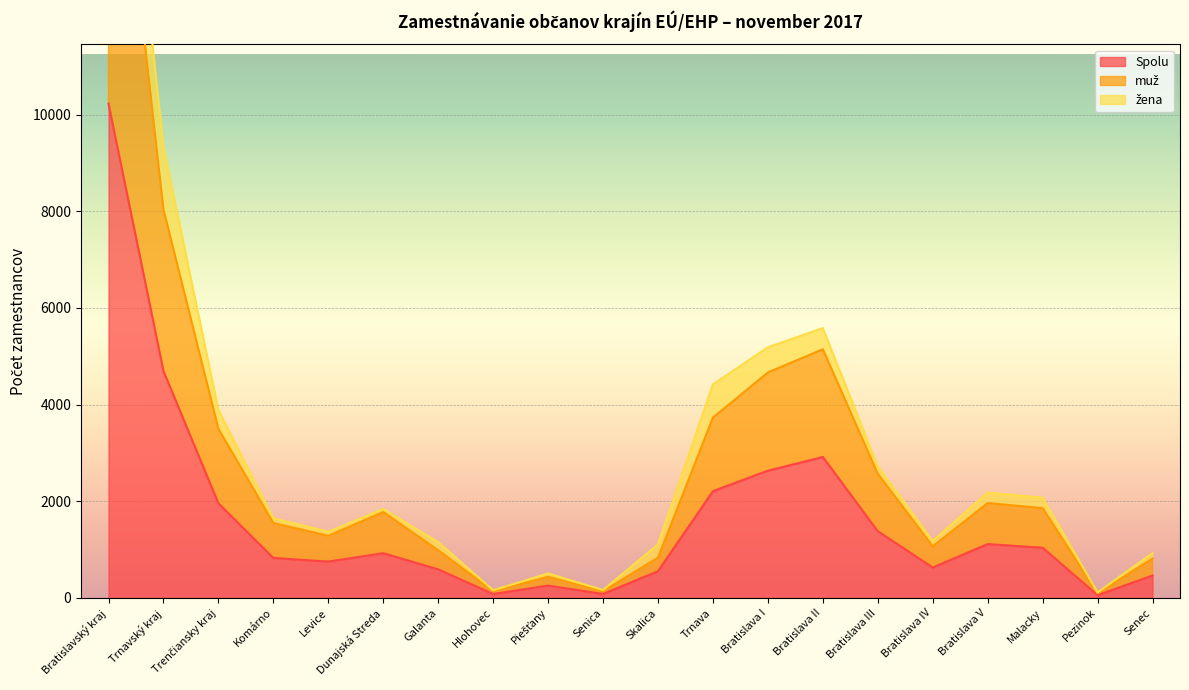

How many interior local valleys does the Spolu series have?

5